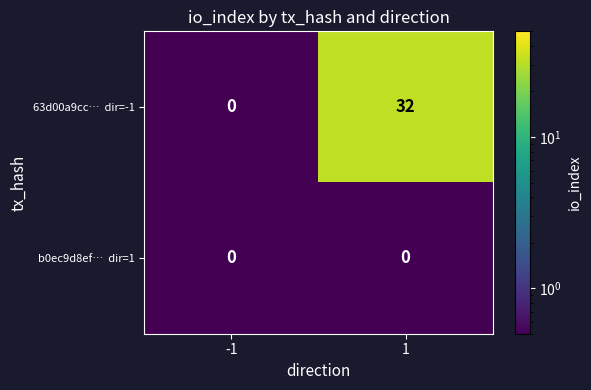

What is the total value across all series at 1?

32